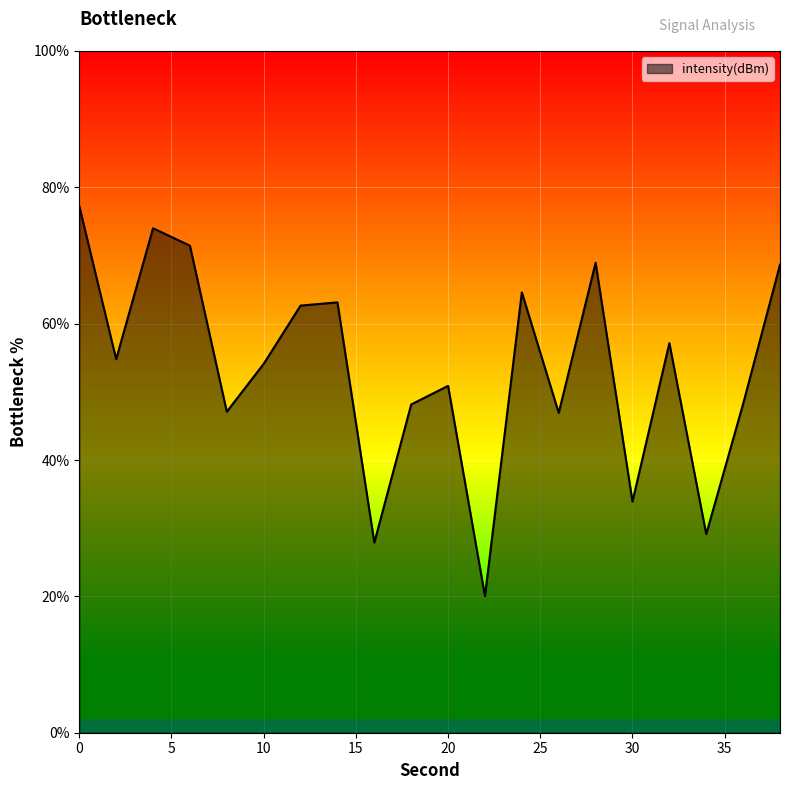

What is the difference between the maximum and minimum values?

57.2